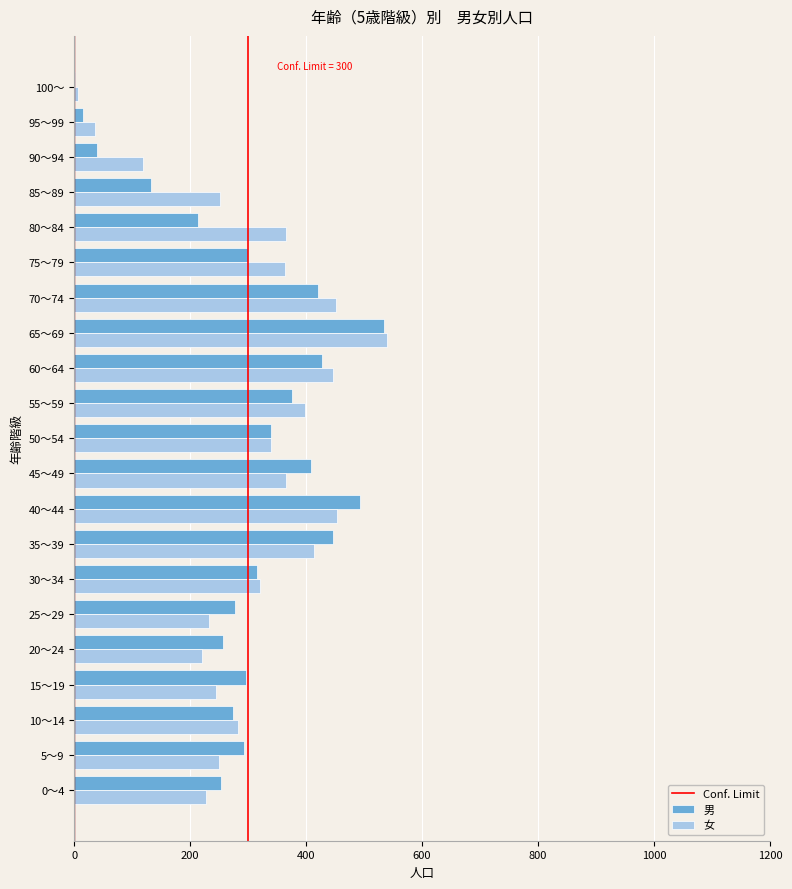

What is the total value across all series at 80～84?

579